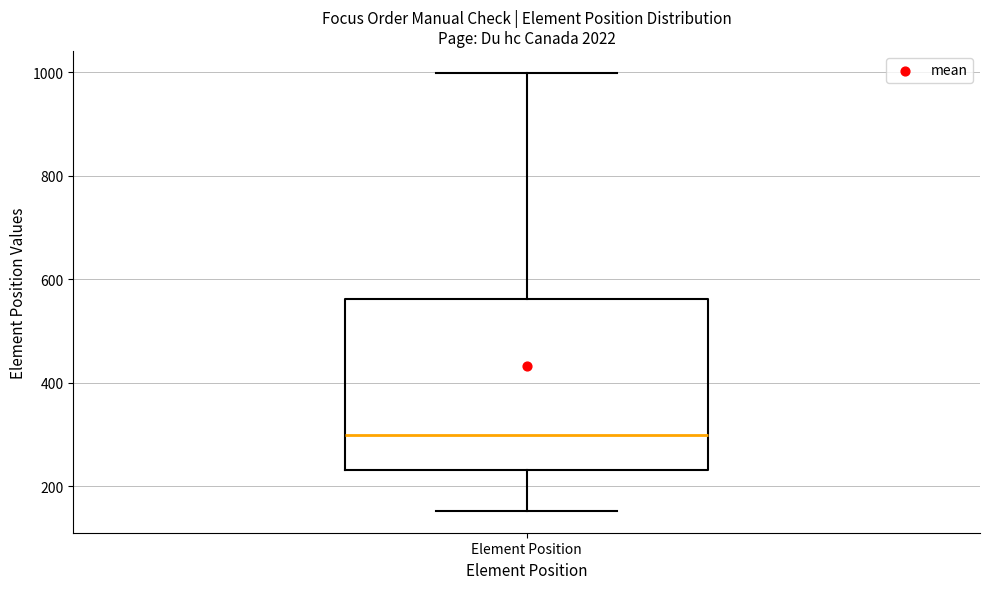

Transcribe this box plot: give where the median line is, the range the box spans, and where the two whiskers end, as read against the y-axis. The values are not printed on the chart, so give them approximately, as read against the axis.

median 300, box 240 to 560, whiskers 160 to 1000